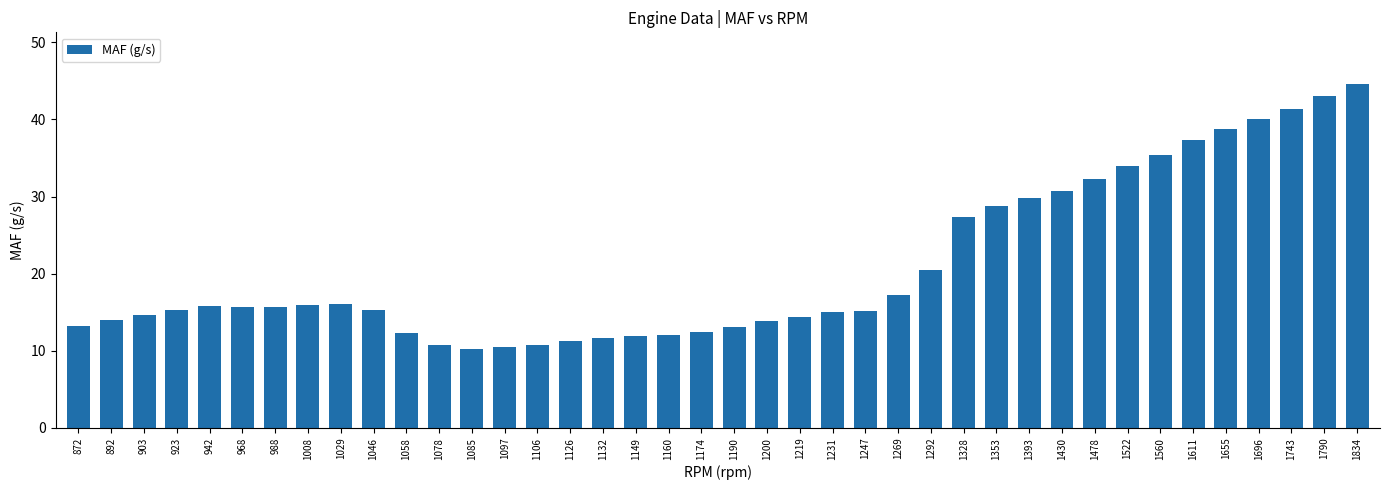

What is the greatest value displayed?

44.6